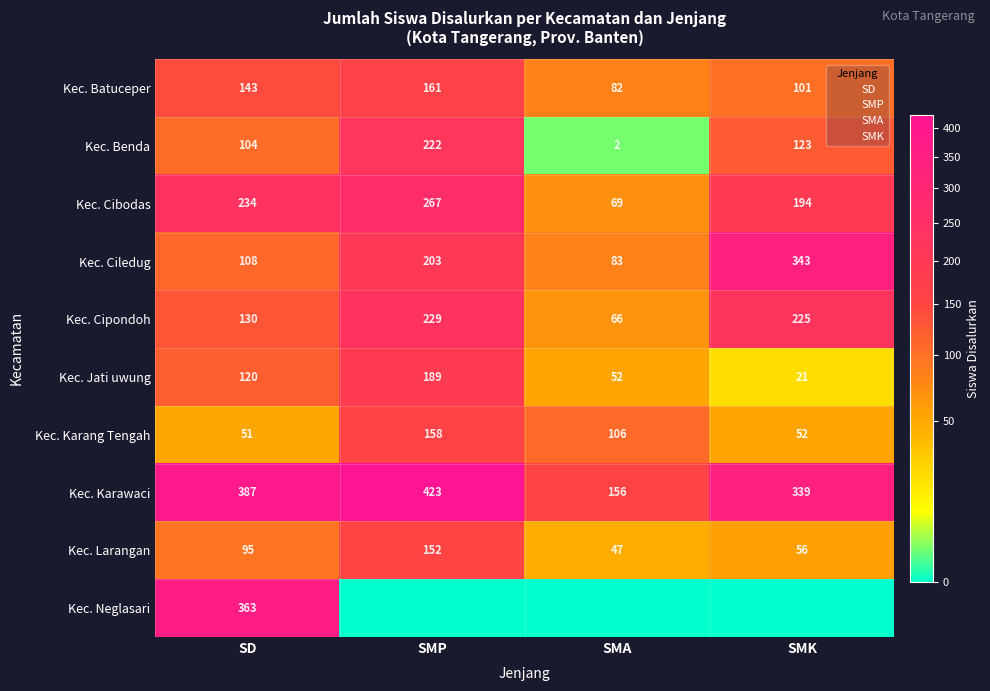

What is the sum of all Kec. Cipondoh values?

650